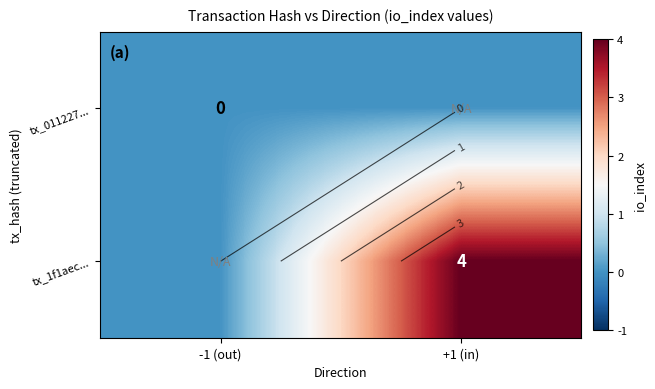

True or false: tx_011227... has a value of 0 at +1 (in).

True